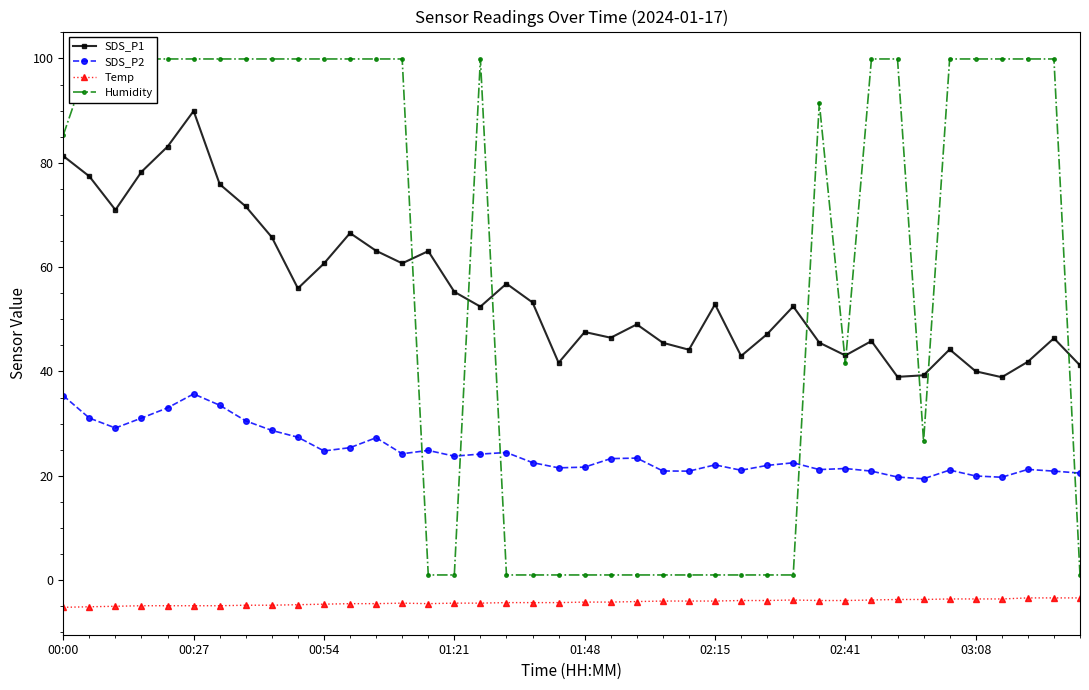

What is the minimum value for SDS_P2?

19.4